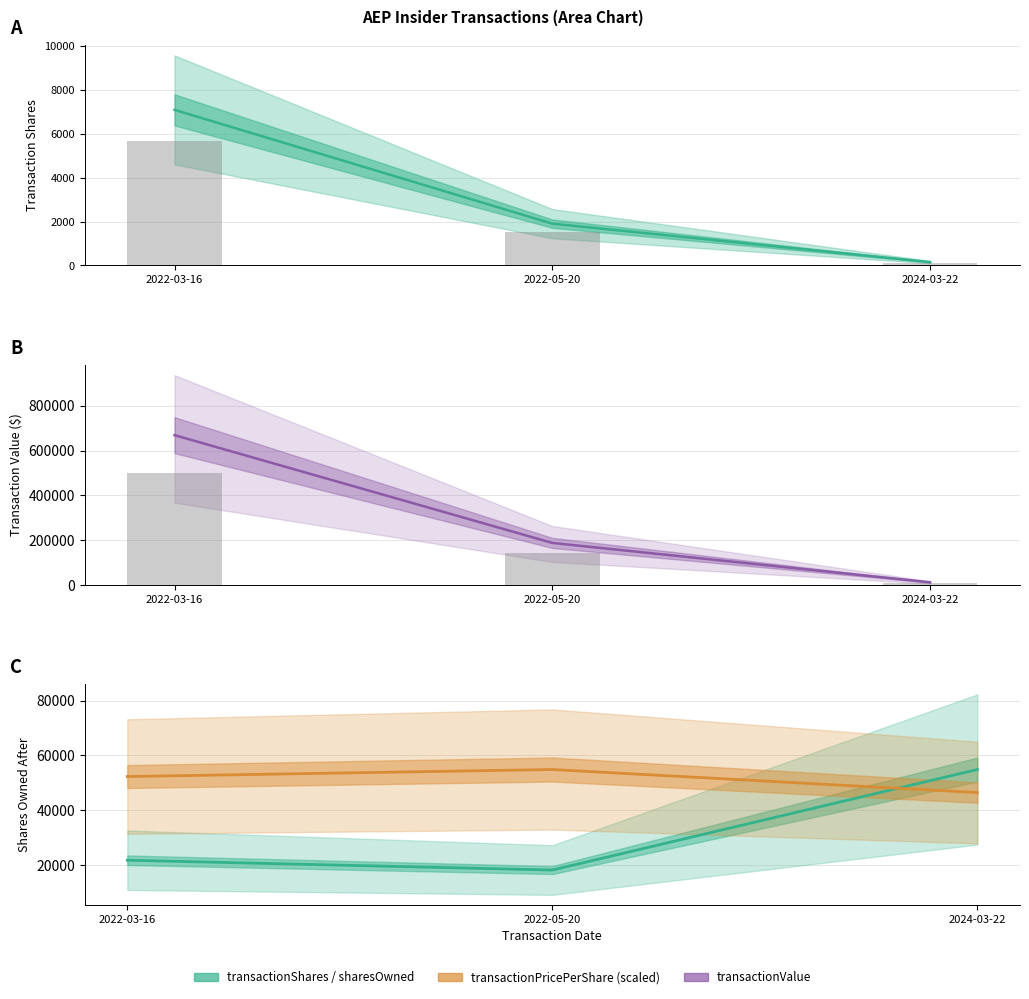

At which category is the sum across all series the highest?

2022-03-16